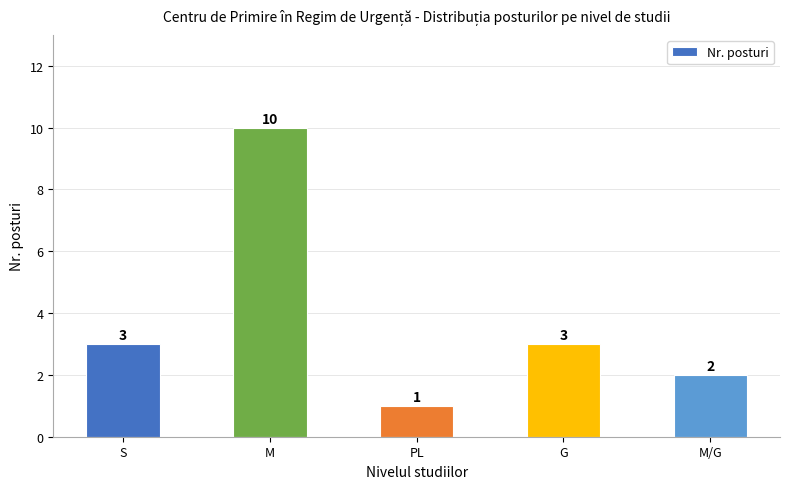

What is the greatest value displayed?

10